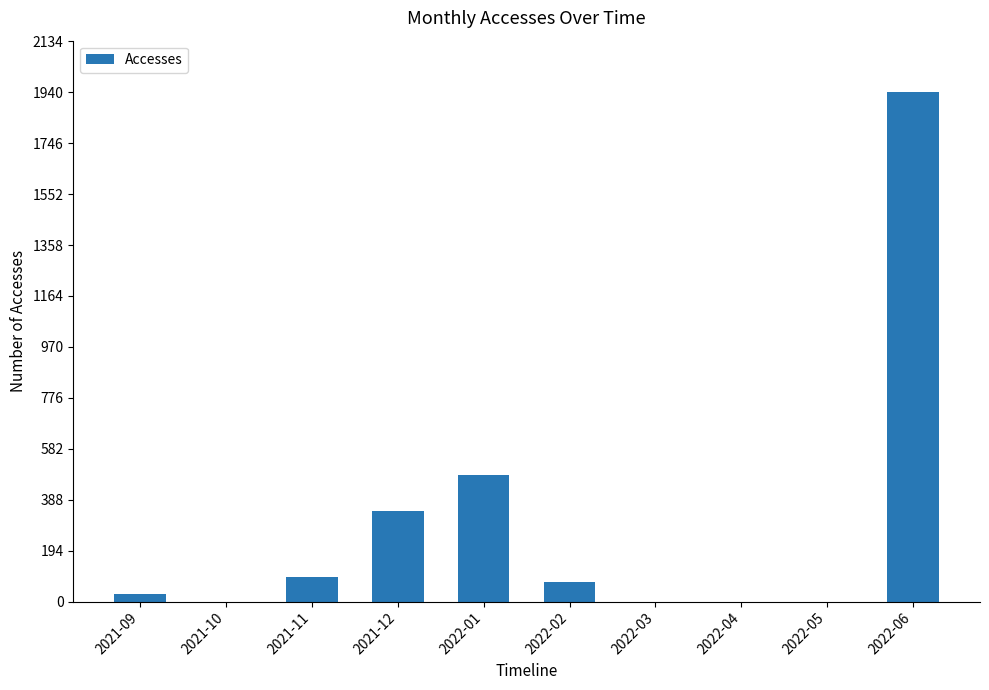

Which has a higher value, 2022-03 or 2021-11?

2021-11